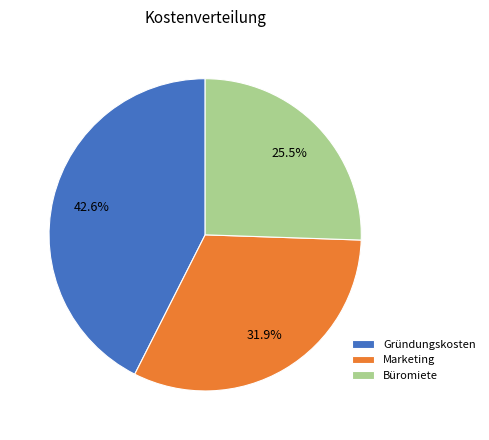

Is Gründungskosten the majority of the pie?

No